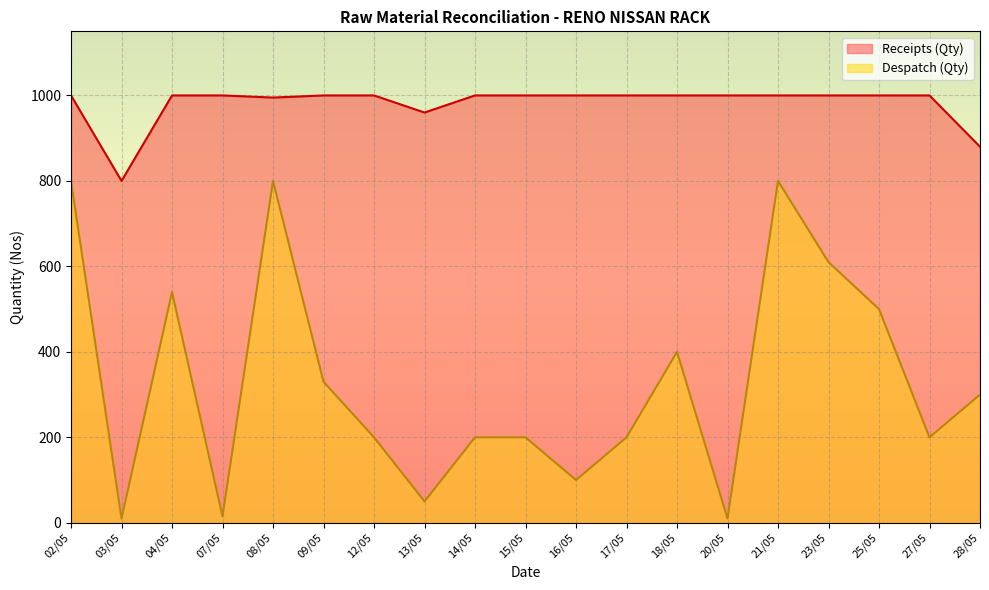

True or false: Receipts (Qty) has a value of 1000 at 17/05.

True